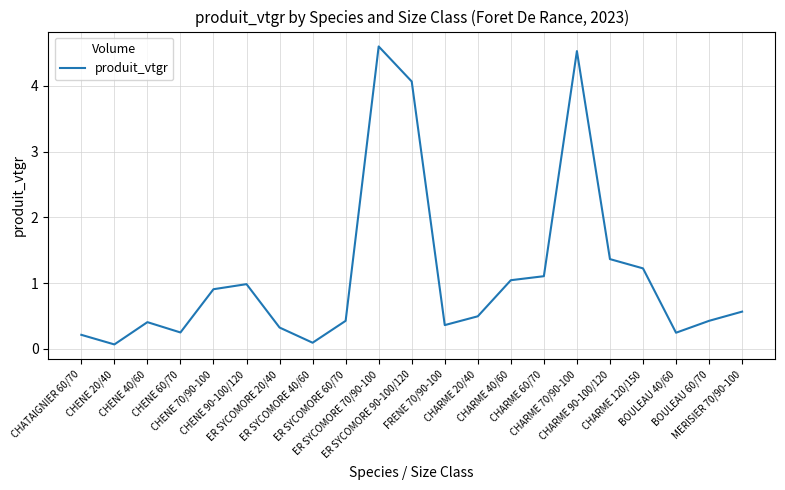

What is the maximum value shown in the chart?

4.6